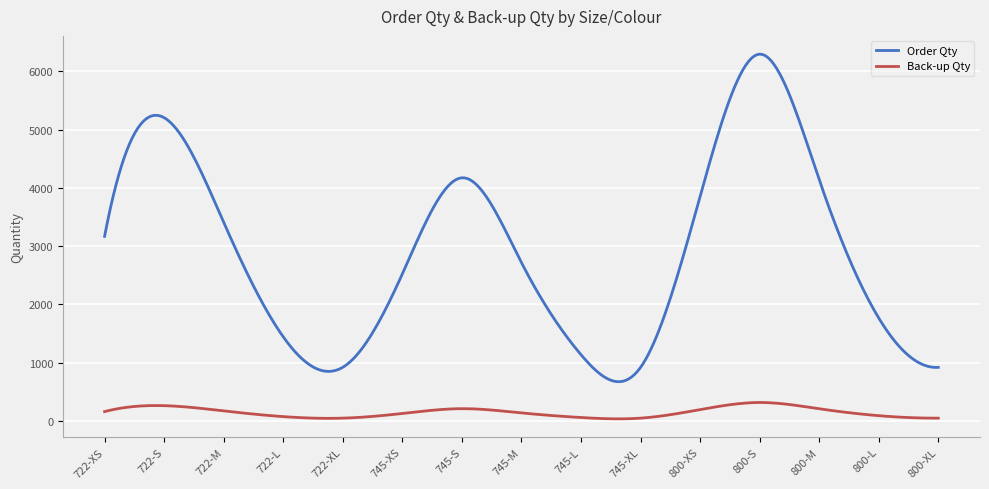

What are all the series names shown in the legend?

Order Qty, Back-up Qty